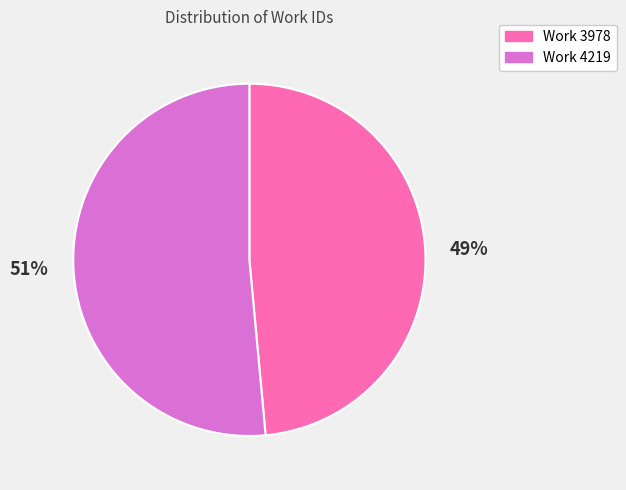

Rank the categories by value from highest to lowest.

Work 4219, Work 3978